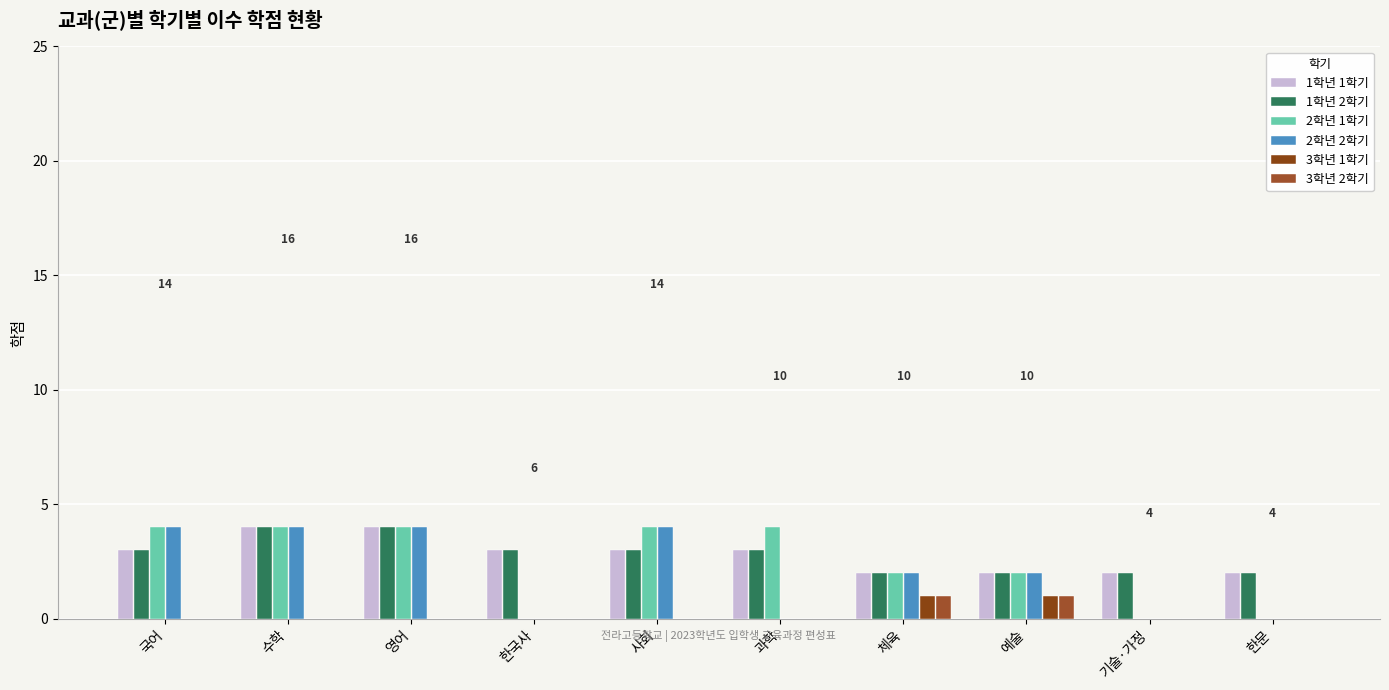

How many categories are shown in the chart?

10